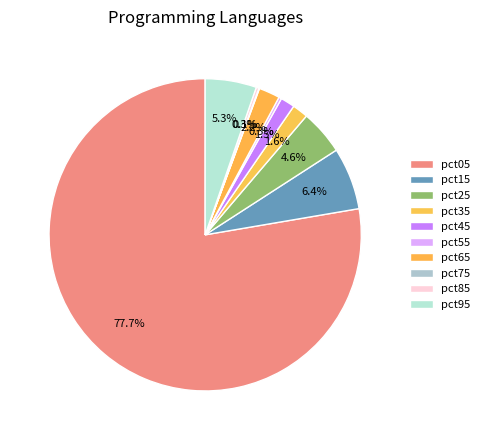

To the nearest percent, what is the difference between the pct85 and pct65 slice percentages?

2%